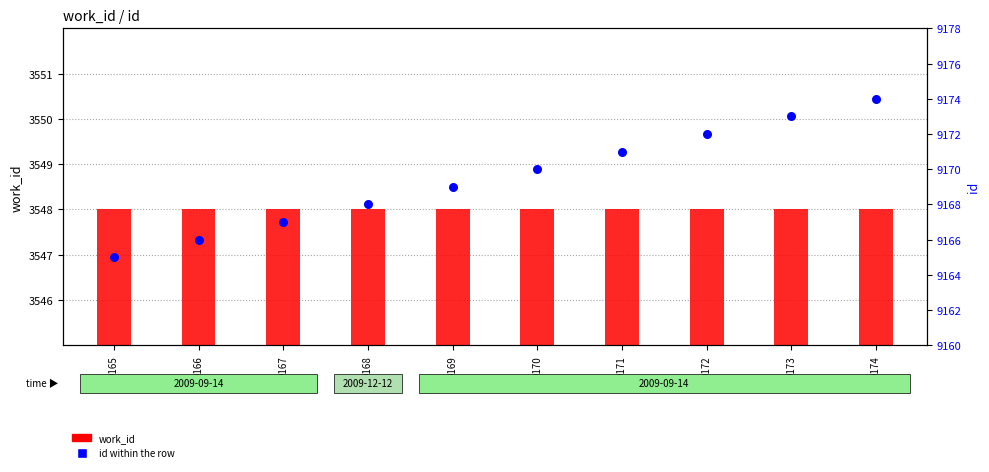

Is the value of id within the row at 9172 greater than the value of work_id at 9174?

Yes